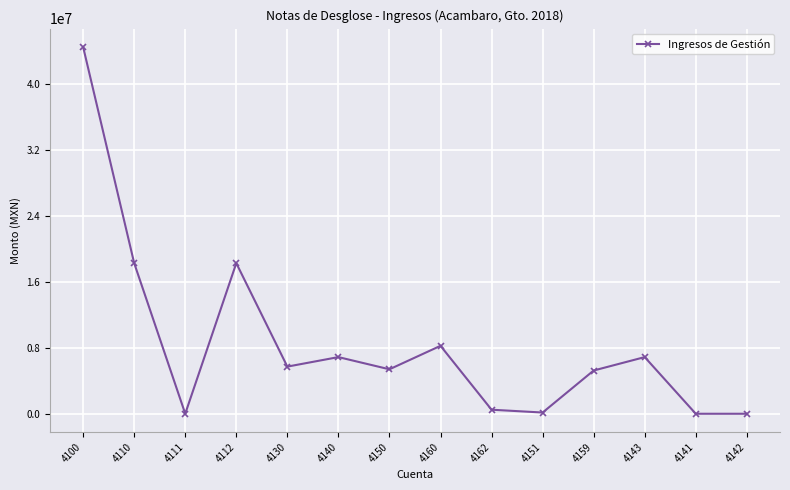

What is the greatest value displayed?

44468321.3